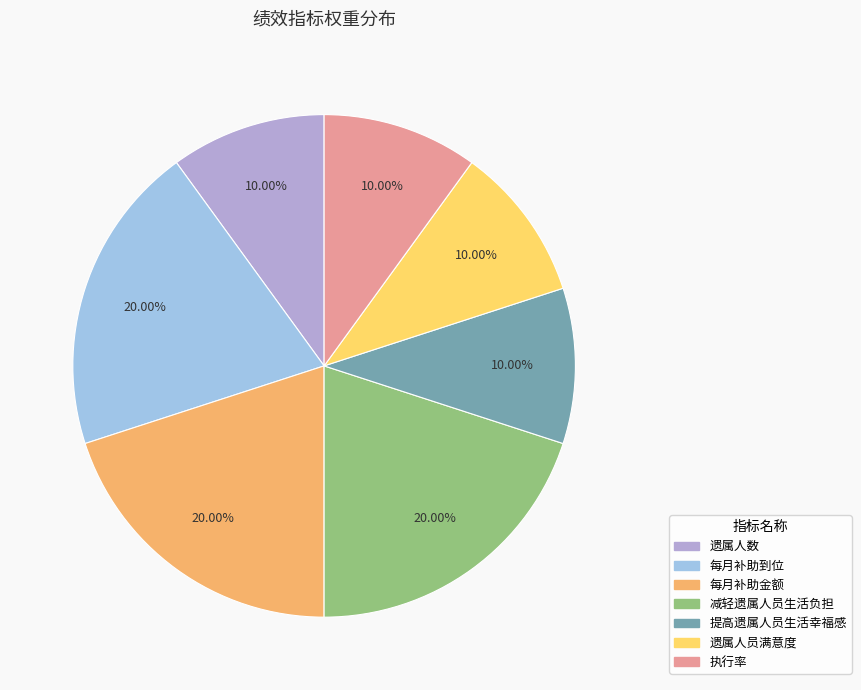

Does 遗属人数 account for over 50% of the chart?

No